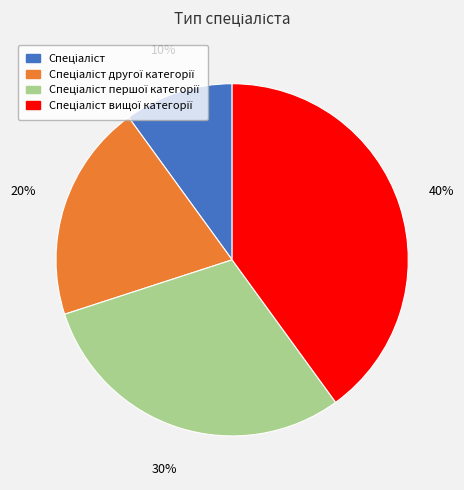

To the nearest percent, what is the difference between the largest and smallest slice percentages?

30%